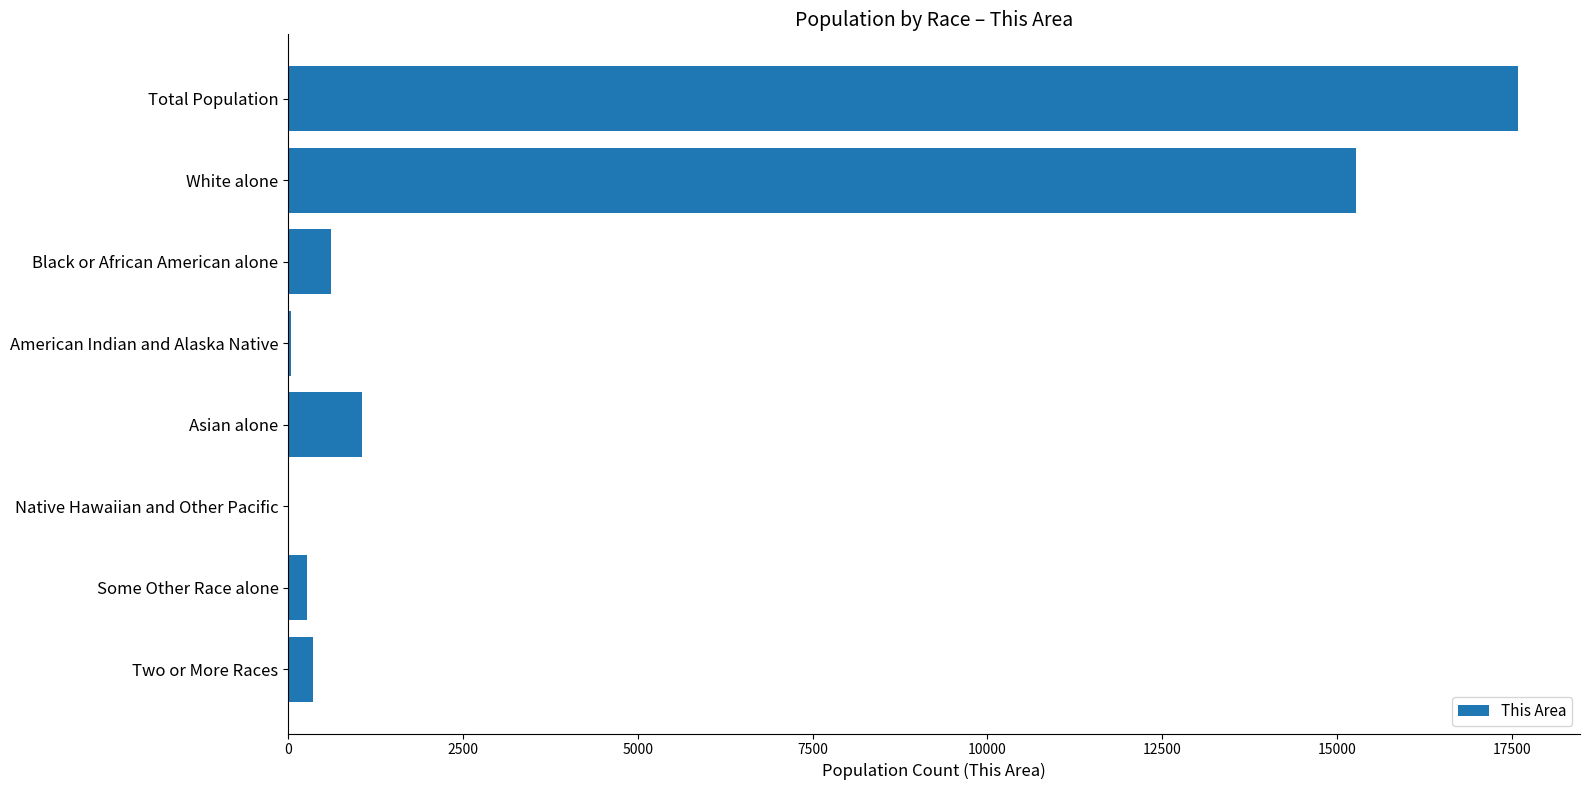

True or false: the data shows 1050 at Asian alone.

True